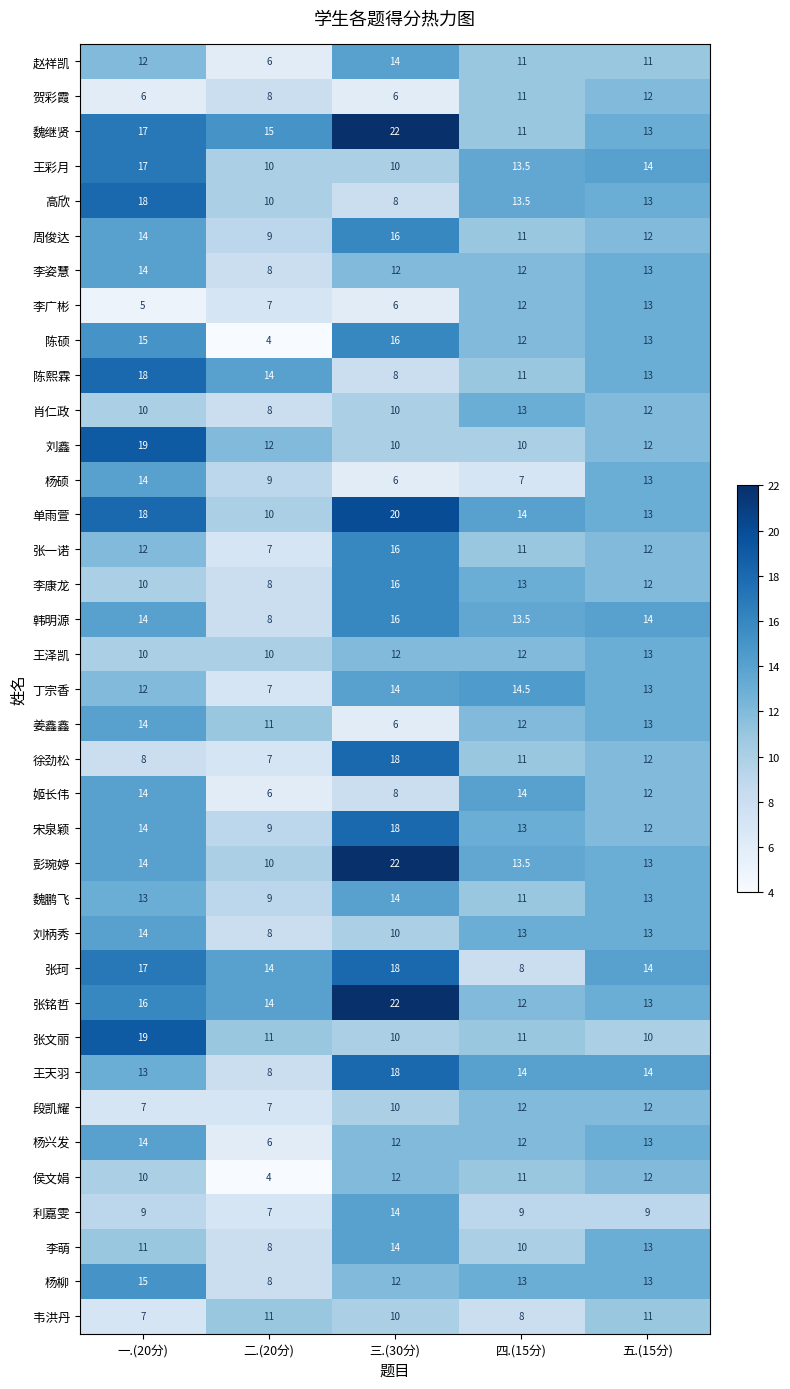

What is the sum of all 陈硕 values?

60.0